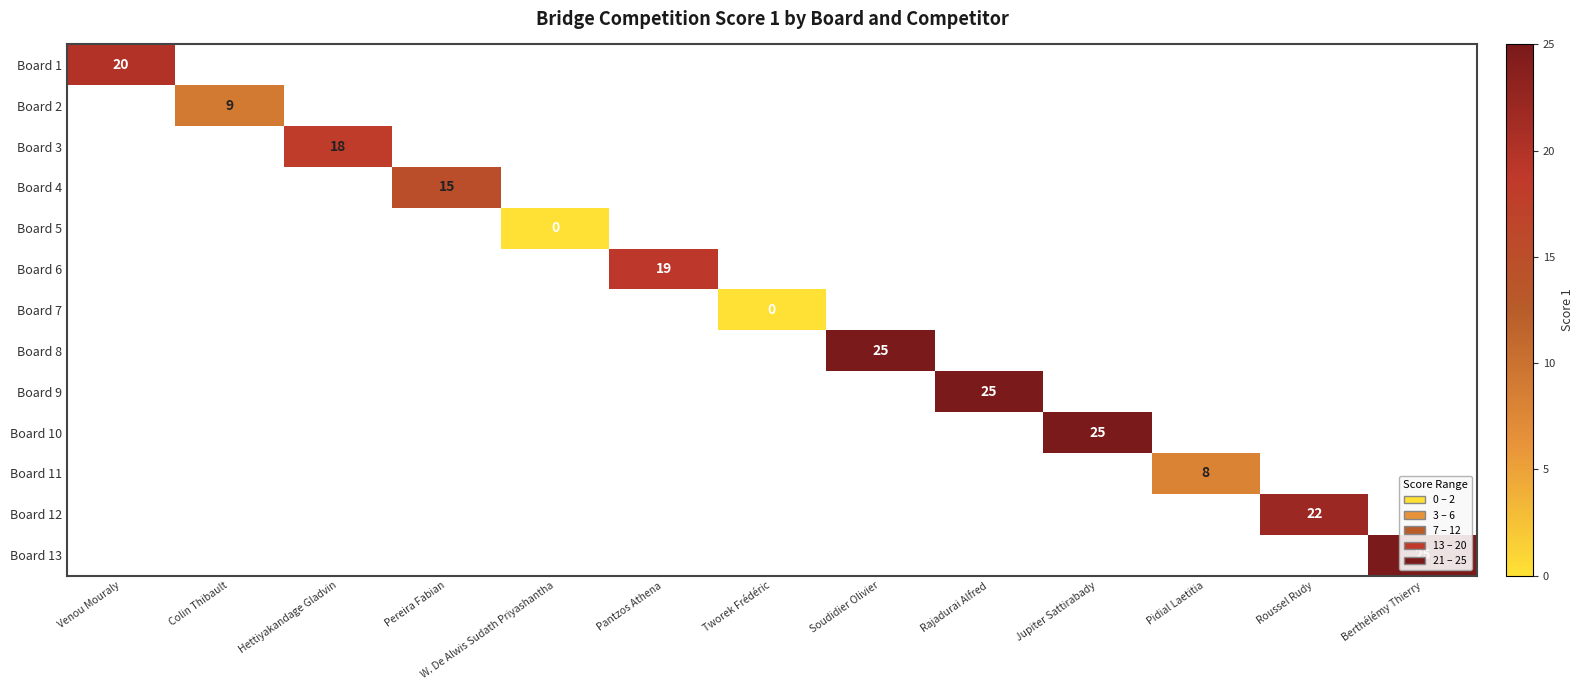

The value of Board 11 at Pidial Laetitia is 4. True or false?

False